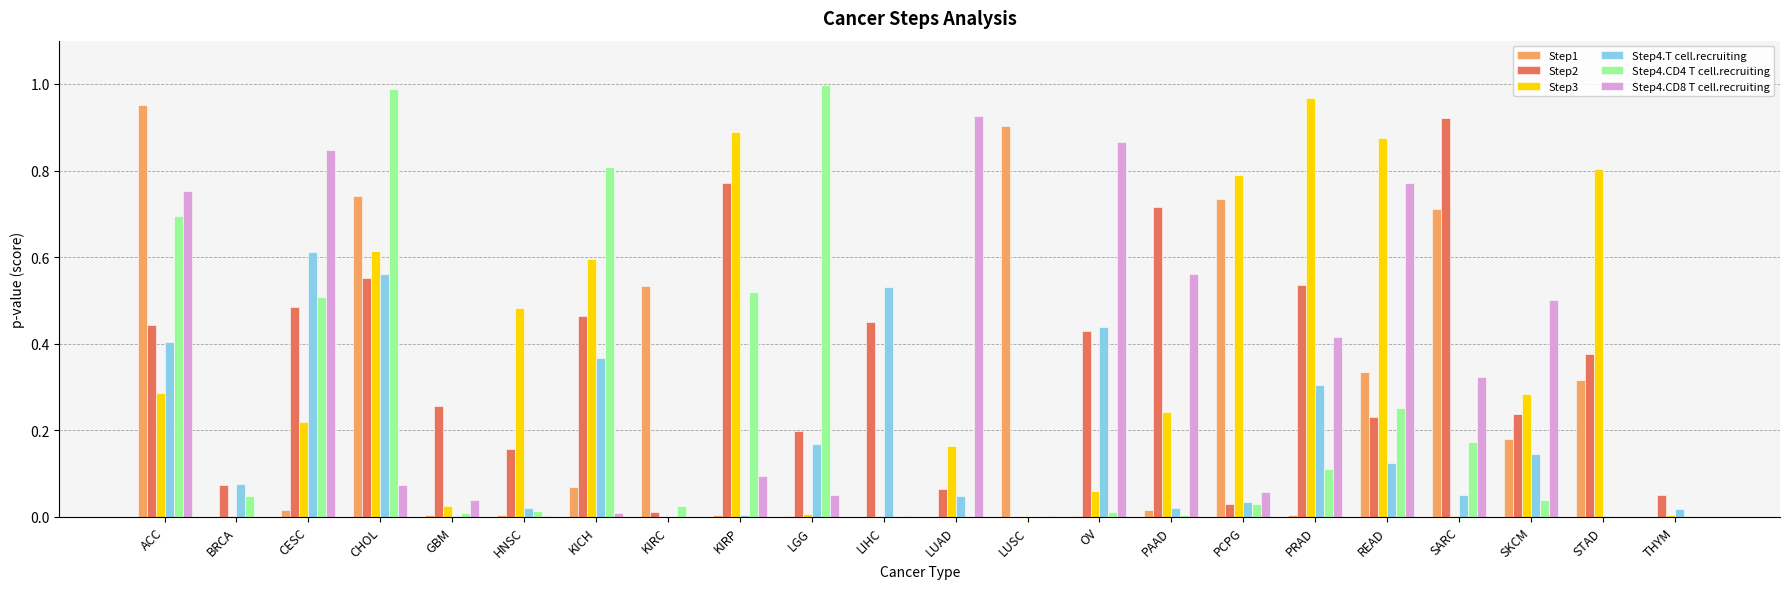

True or false: Step2 has a value of 0.8 at CHOL.

False